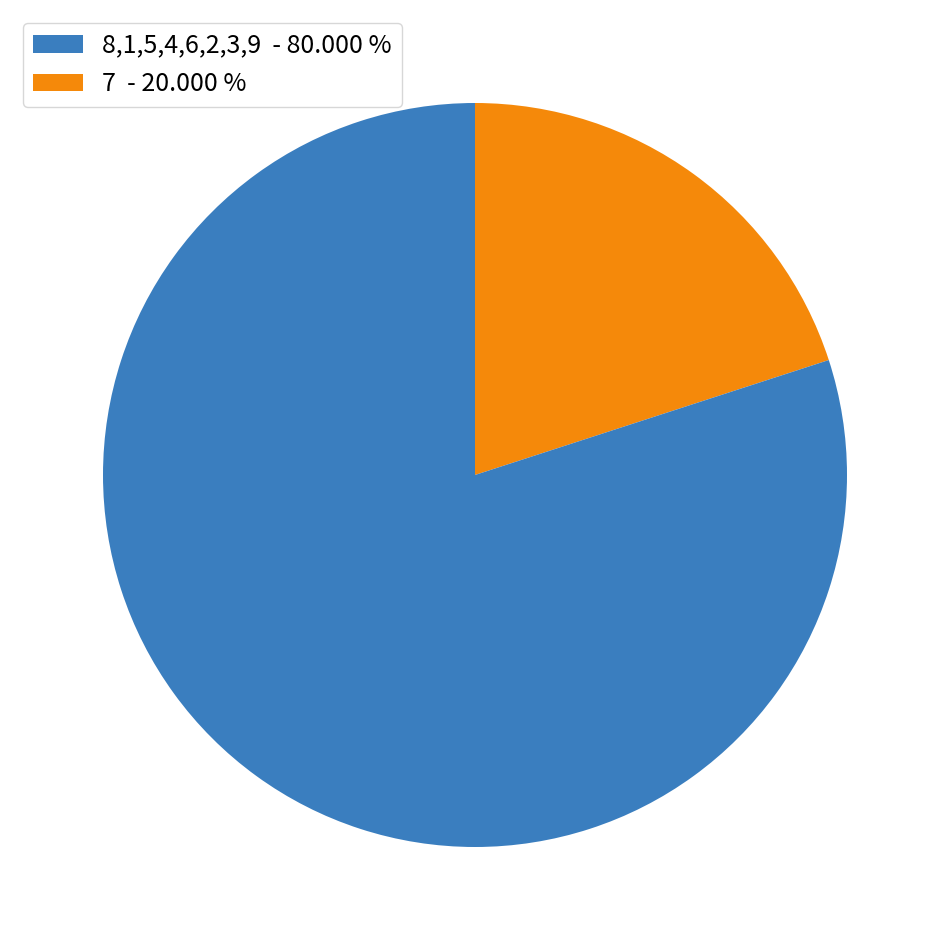

Is there a majority slice in this chart?

Yes